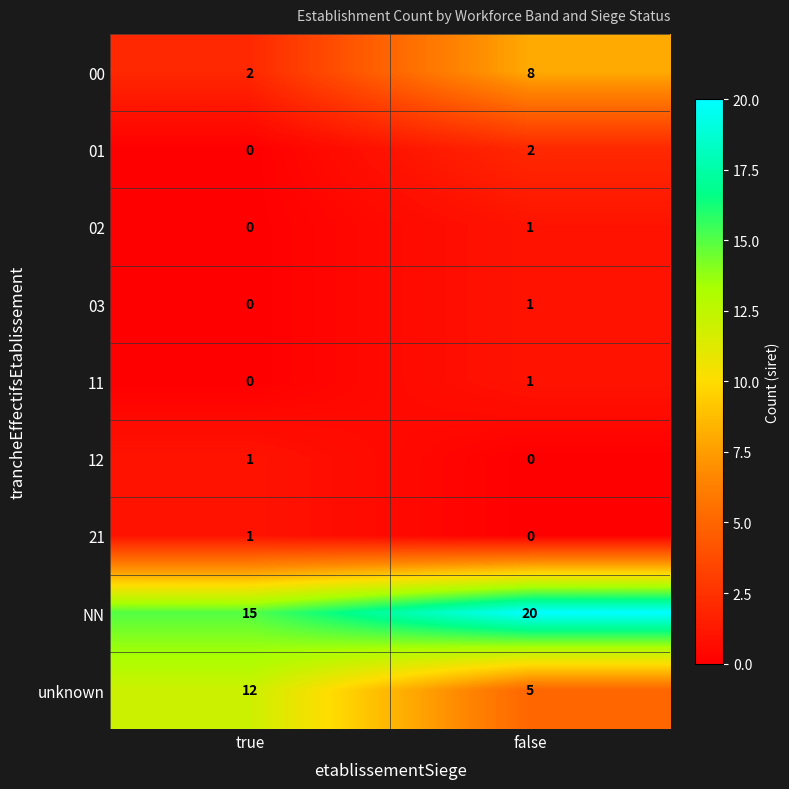

What is the sum of the unknown values at false and true?

17